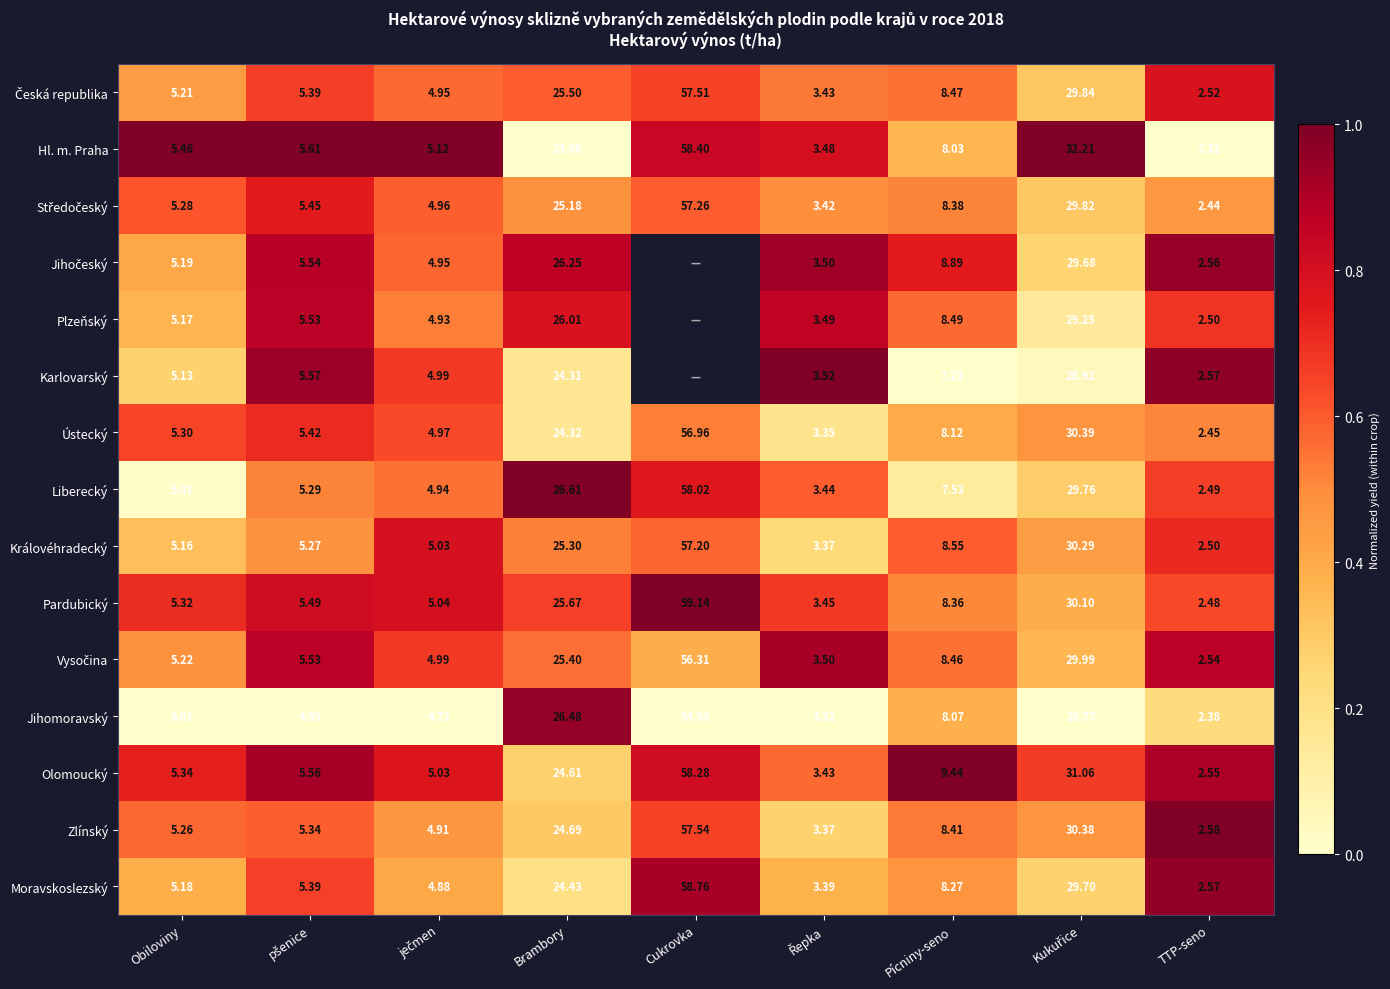

Which category has the highest value in the Pardubický series?

Cukrovka